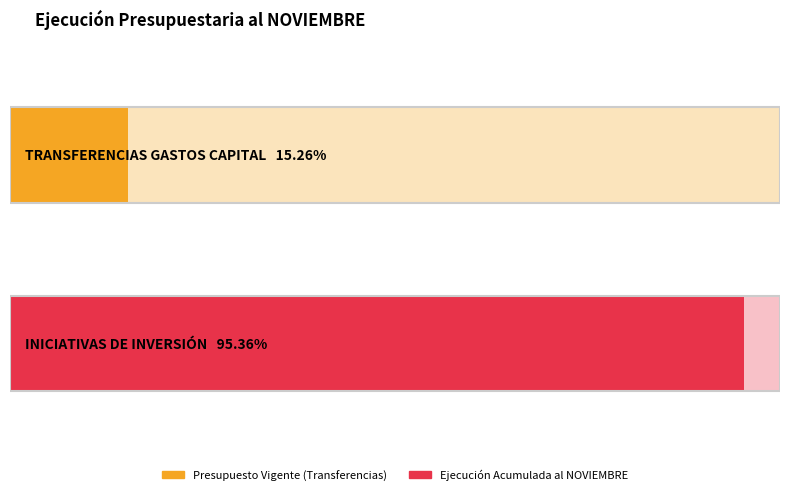

What is the difference between the highest and lowest values at INICIATIVAS DE INVERSIÓN?

2115295